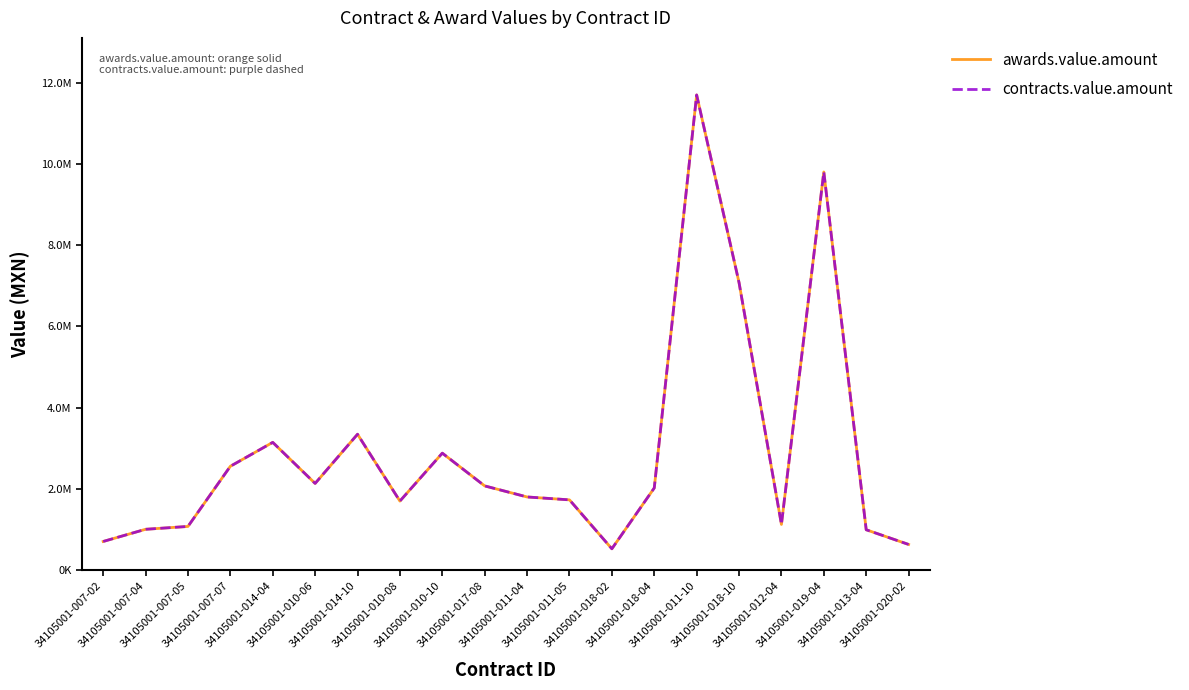

Does the chart display data point markers on the line(s)?

No